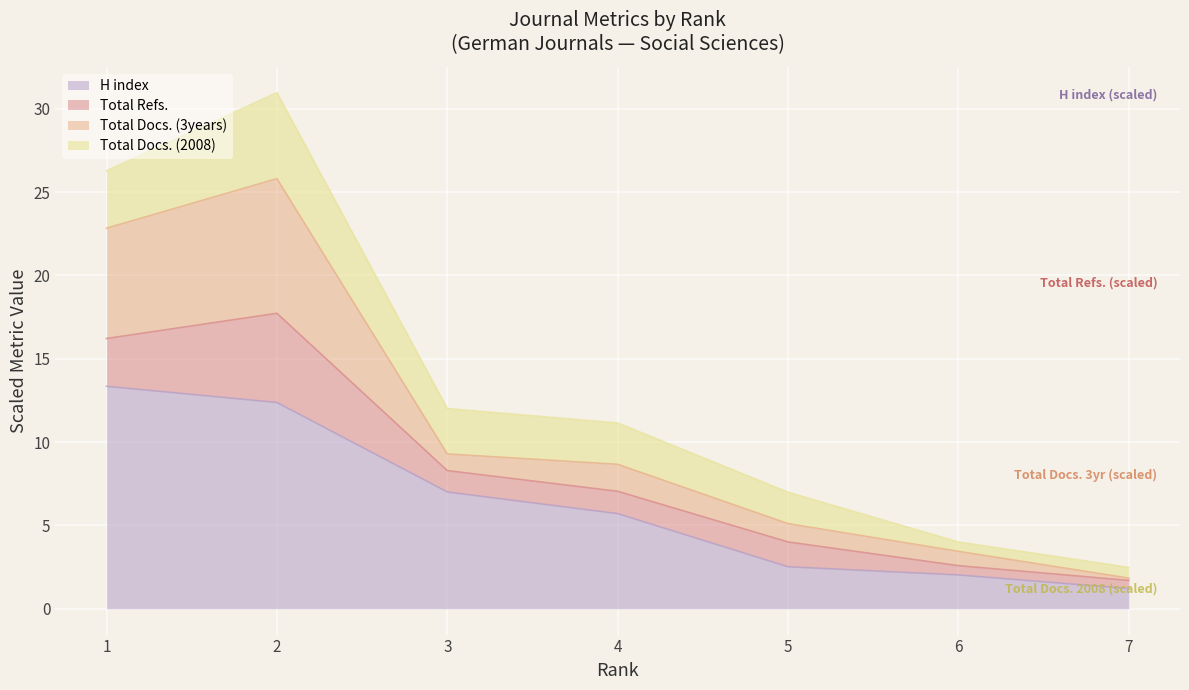

How many lines are shown in the chart?

4